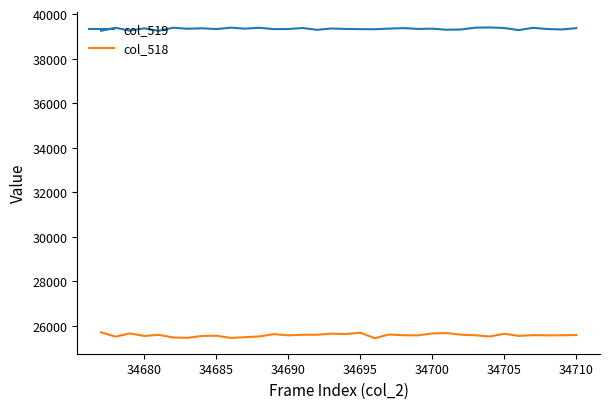

True or false: col_518 has more than 0 points higher than both neighbors.

True